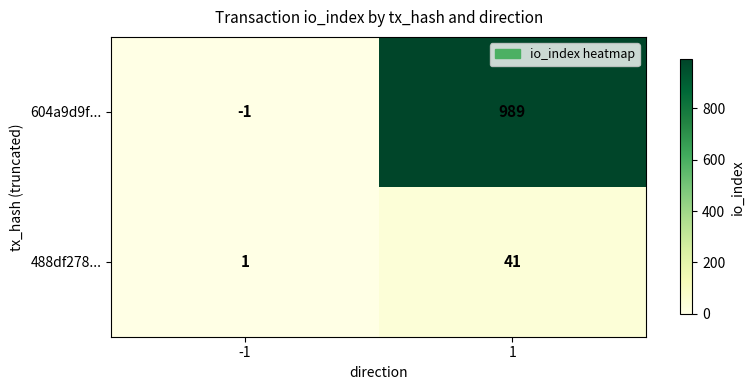

At which category is the sum across all series the highest?

1